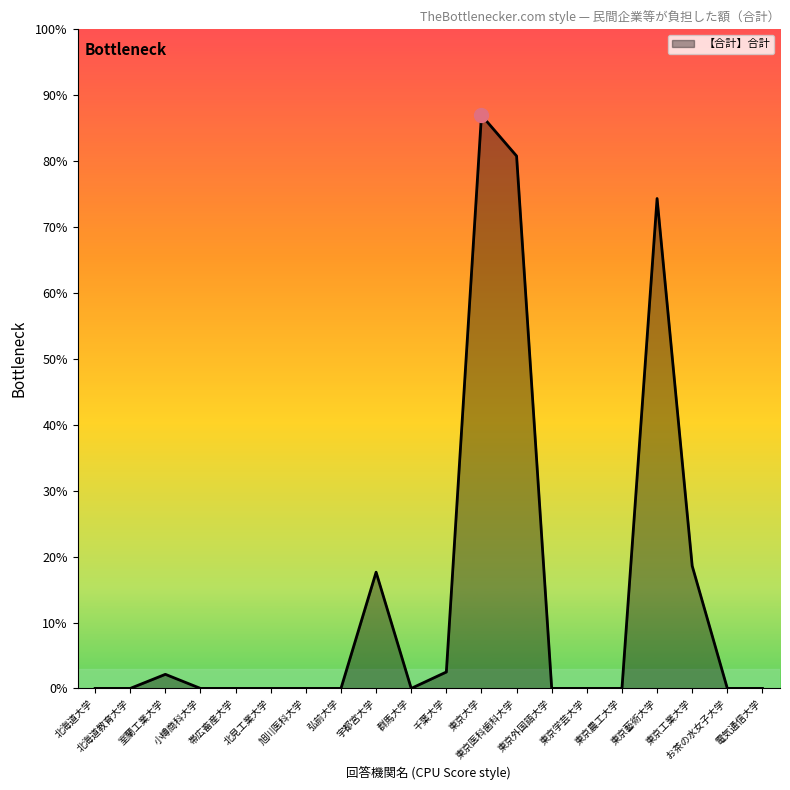

True or false: there are more than 1 points higher than both neighbors.

True